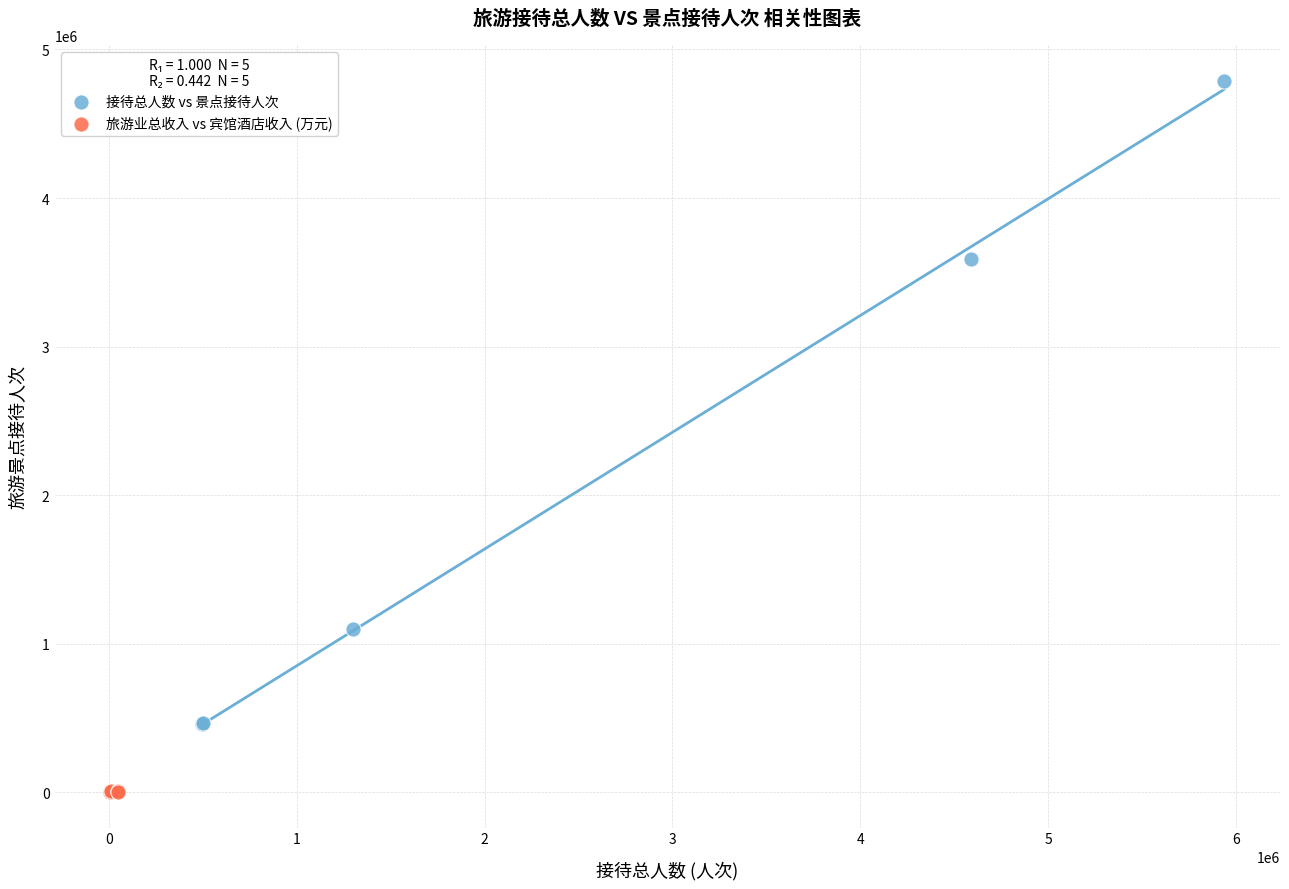

Which series reaches the minimum Y coordinate?

旅游业总收入 vs 宾馆酒店收入 (万元)